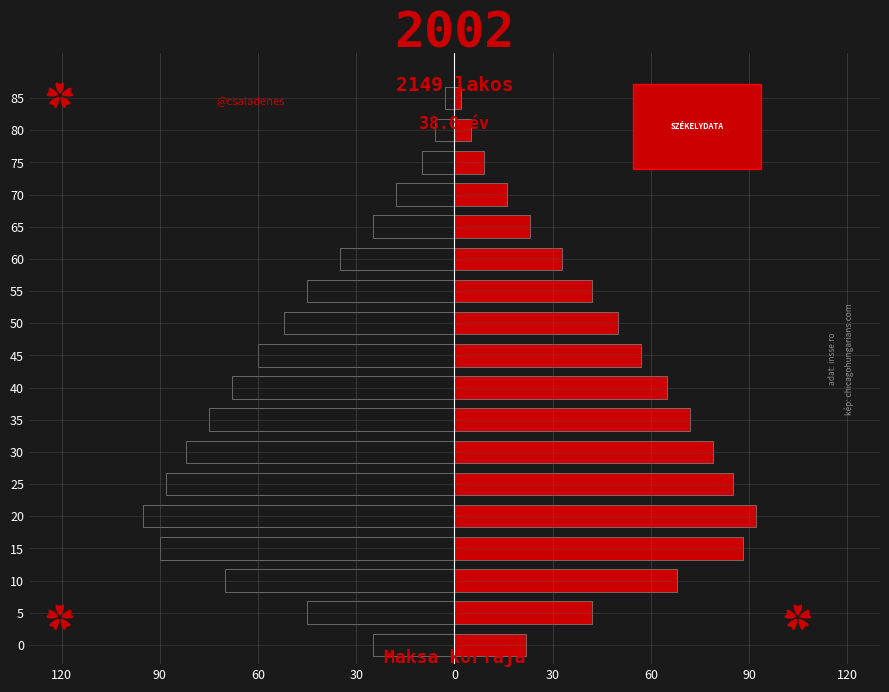

Rank the series by their average value, from lowest to highest.

Male, Female